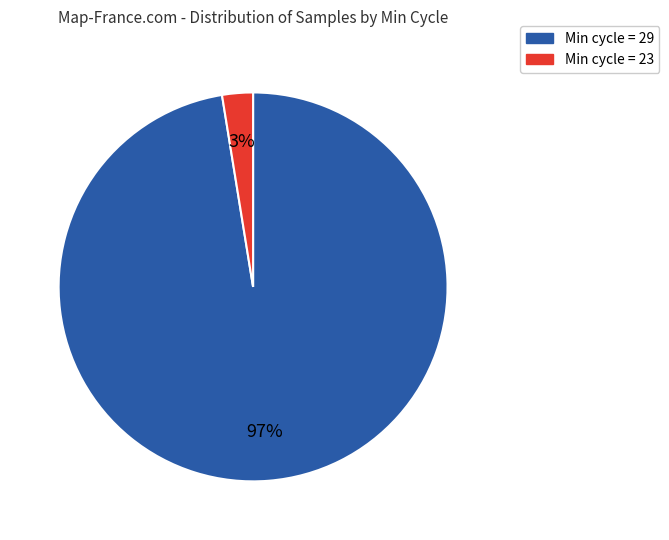

Is there a majority slice in this chart?

Yes